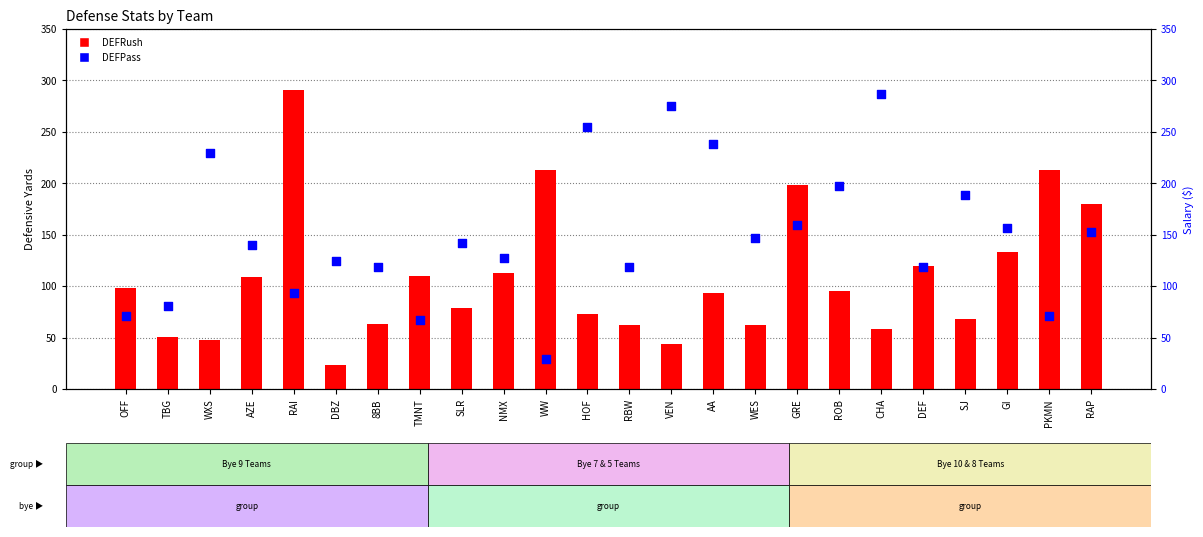

At which category is the sum across all series the highest?

RAI